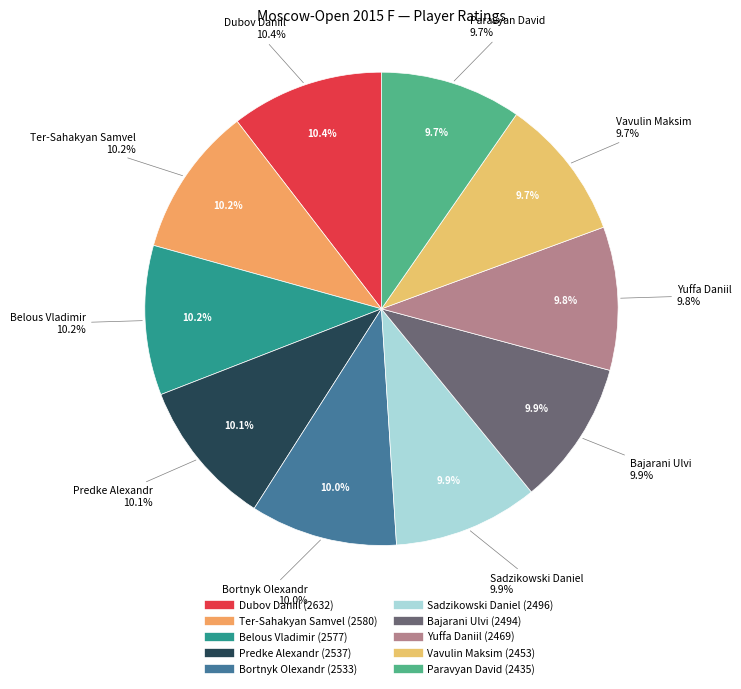

Rank the categories by value from highest to lowest.

Dubov Daniil, Ter-Sahakyan Samvel, Belous Vladimir, Predke Alexandr, Bortnyk Olexandr, Sadzikowski Daniel, Bajarani Ulvi, Yuffa Daniil, Vavulin Maksim, Paravyan David